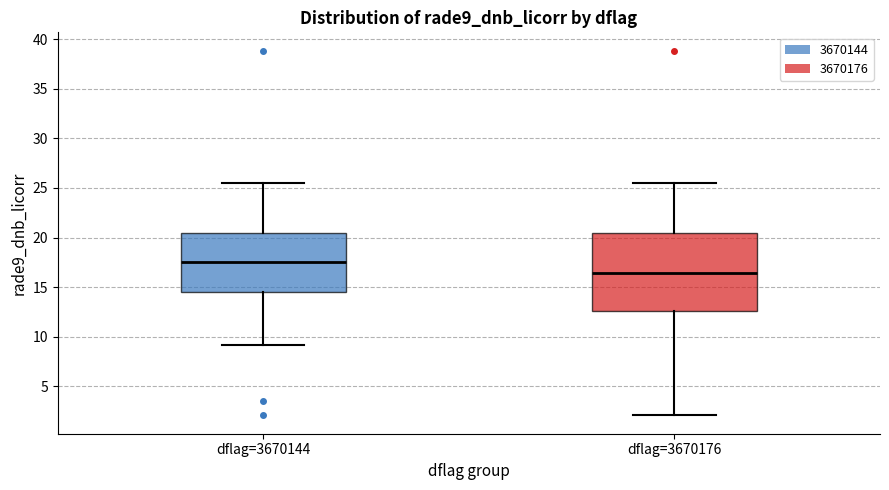

Reading left to right, read every box against the y-axis: the position of its median line, the range the box covers, and the ends of its whiskers. The values are not printed on the chart, so give them approximately, as read against the axis.

dflag=3670144: median 17.5, box 14.5 to 20.5, whiskers 9.0 to 25.5
dflag=3670176: median 16.5, box 12.5 to 20.5, whiskers 2.0 to 25.5